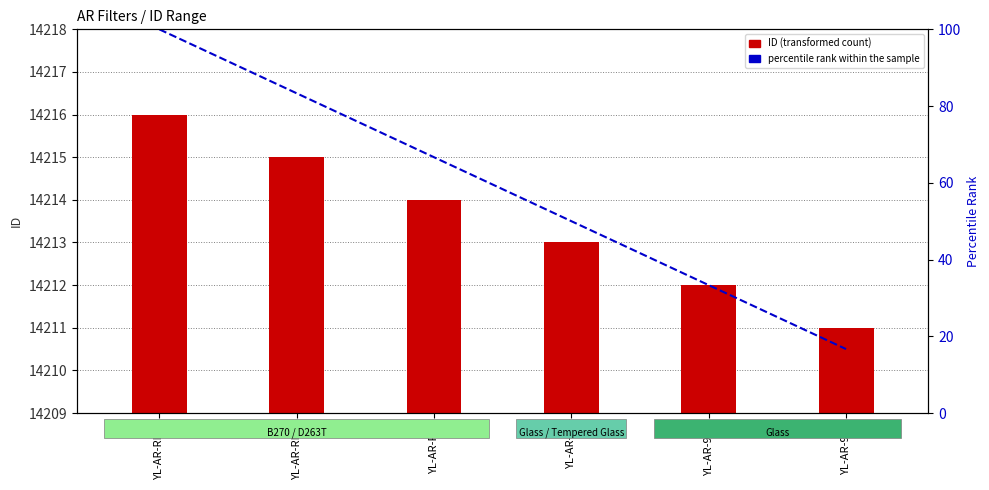

Reading right to left, list all the values displayed in this chart.

ID (transformed count): 14211.0	14212.0	14213.0	14214.0	14215.0	14216.0
percentile rank within the sample: 16.7	33.3	50.0	66.7	83.3	100.0